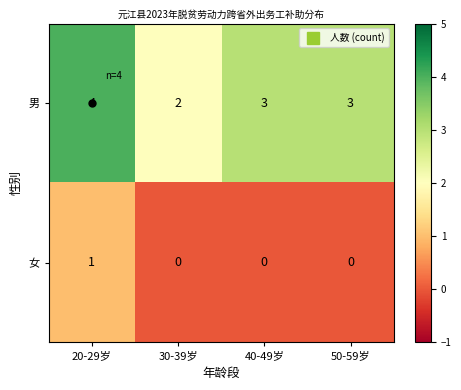

Which series has the largest range (max minus min)?

男